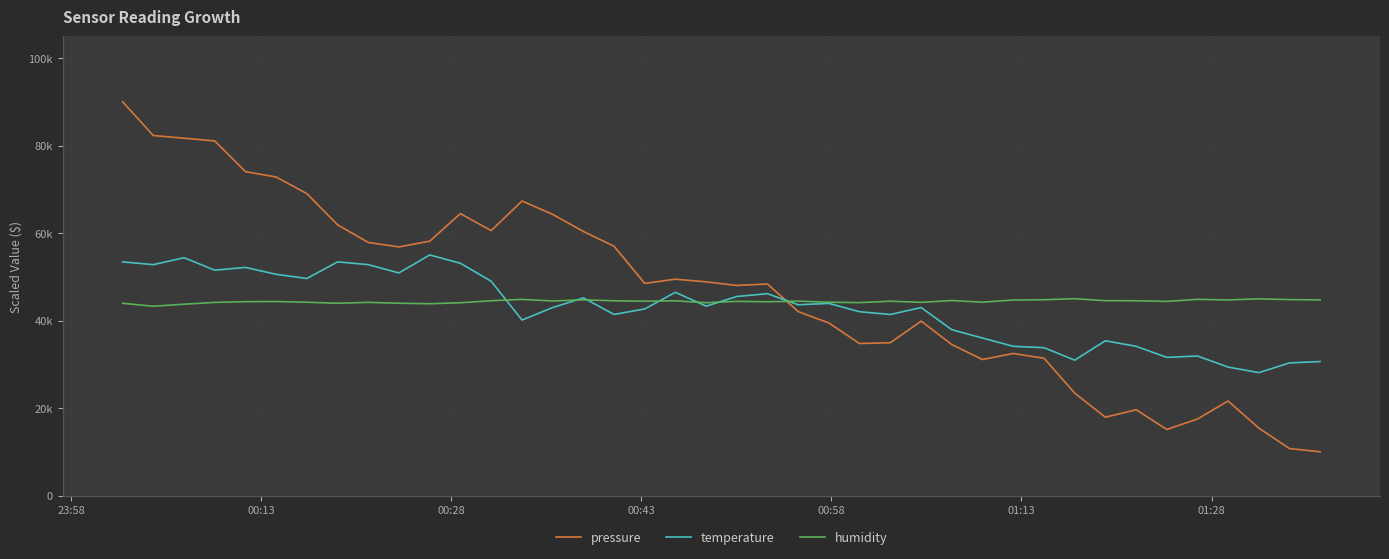

At how many categories does at least one series exceed 84806?

1